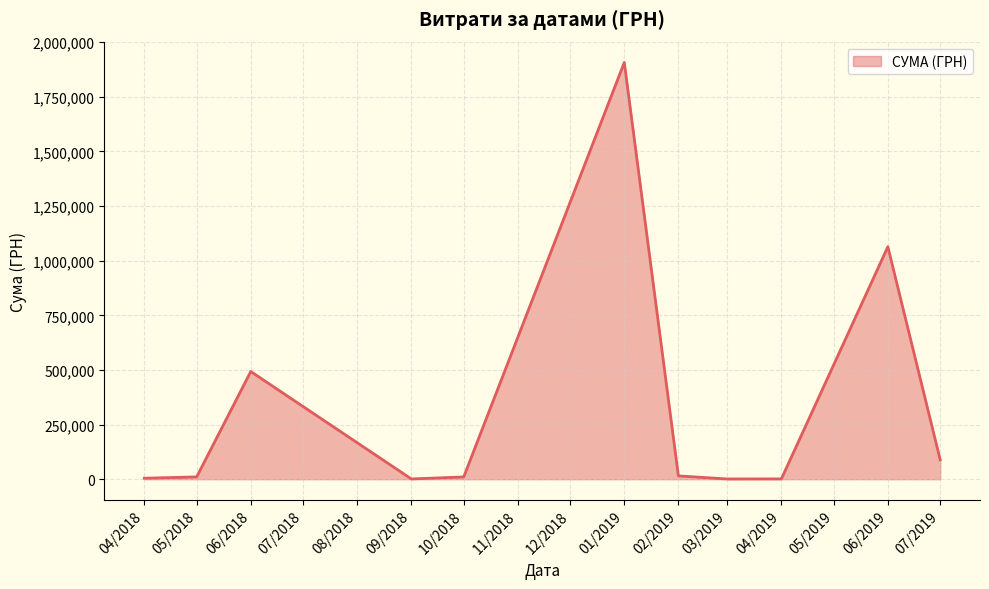

At which category does the chart reach its peak across all series?

01/2019